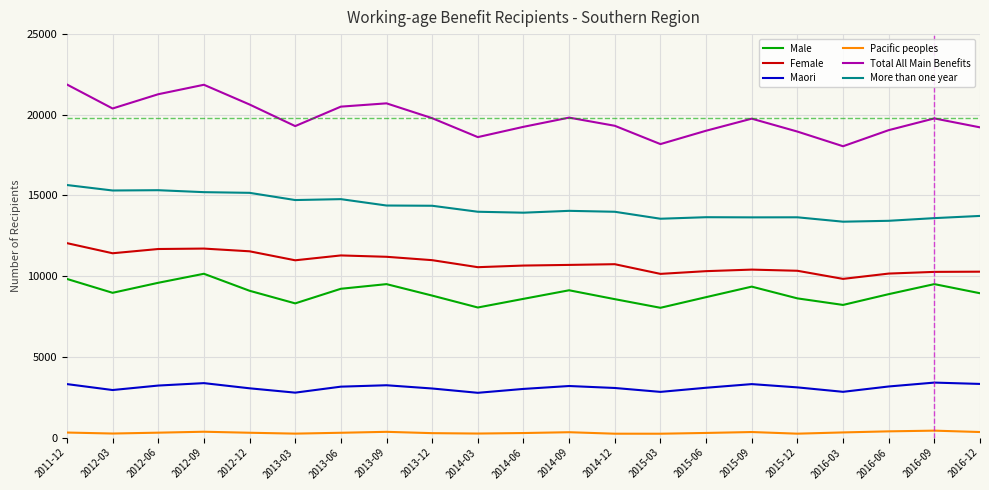

What is the difference between the maximum and minimum values in the Pacific peoples series?

190